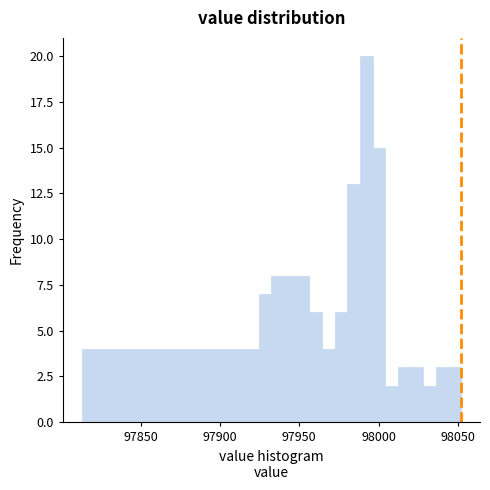

Read against the x-axis, roughly where is the centre of the tallest bar?

97990